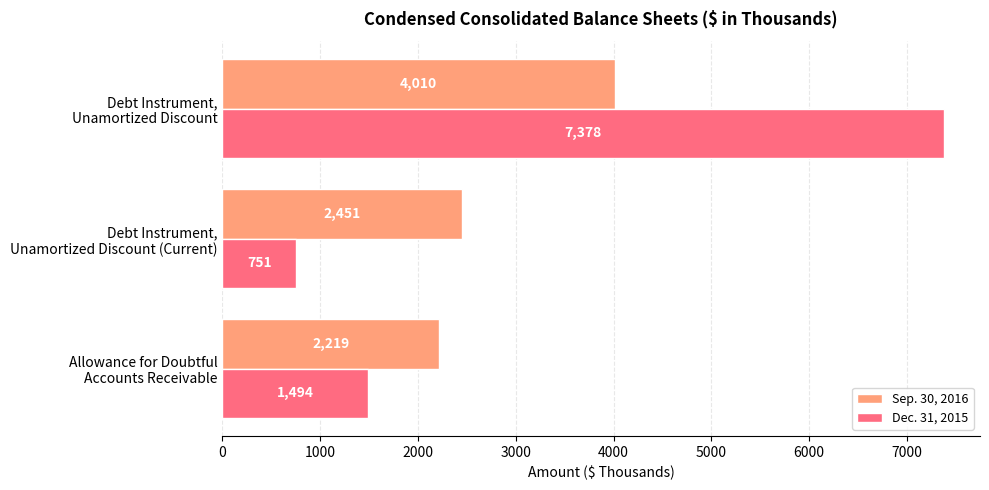

What are all the series names shown in the legend?

Sep. 30, 2016, Dec. 31, 2015